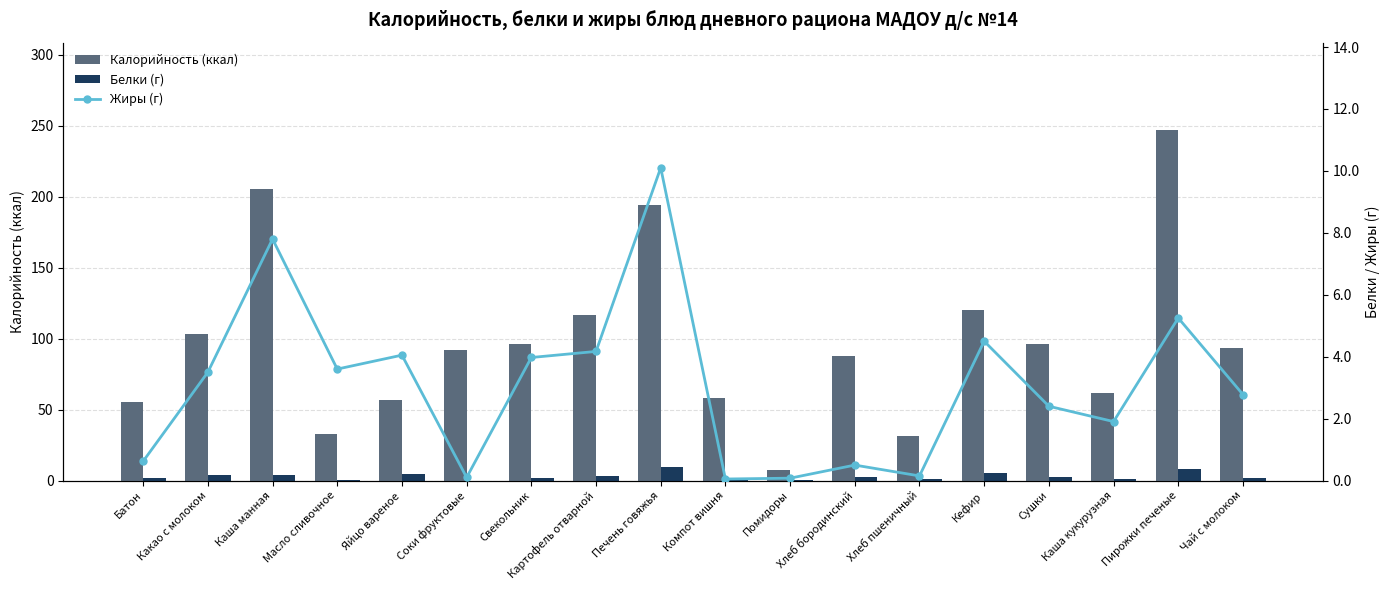

Are the bars horizontal?

No